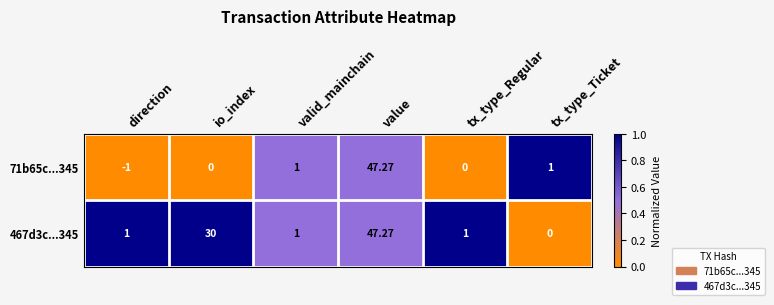

At which category is the sum across all series the highest?

value